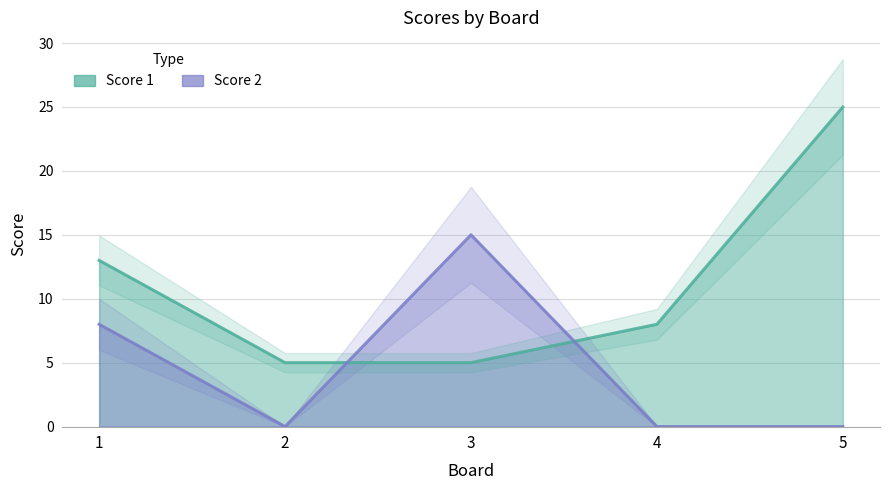

Reading left to right, extract all data points from this chart.

Score 1: 13	5	5	8	25
Score 2: 8	0	15	0	0